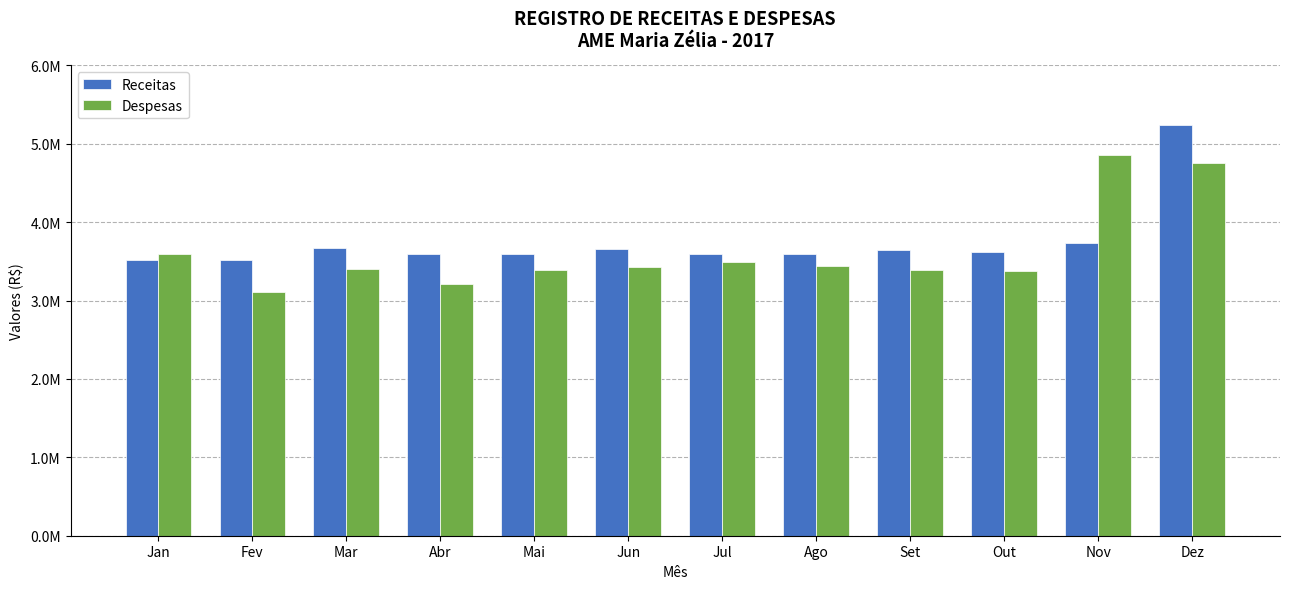

At which category is the sum across all series the highest?

Dez